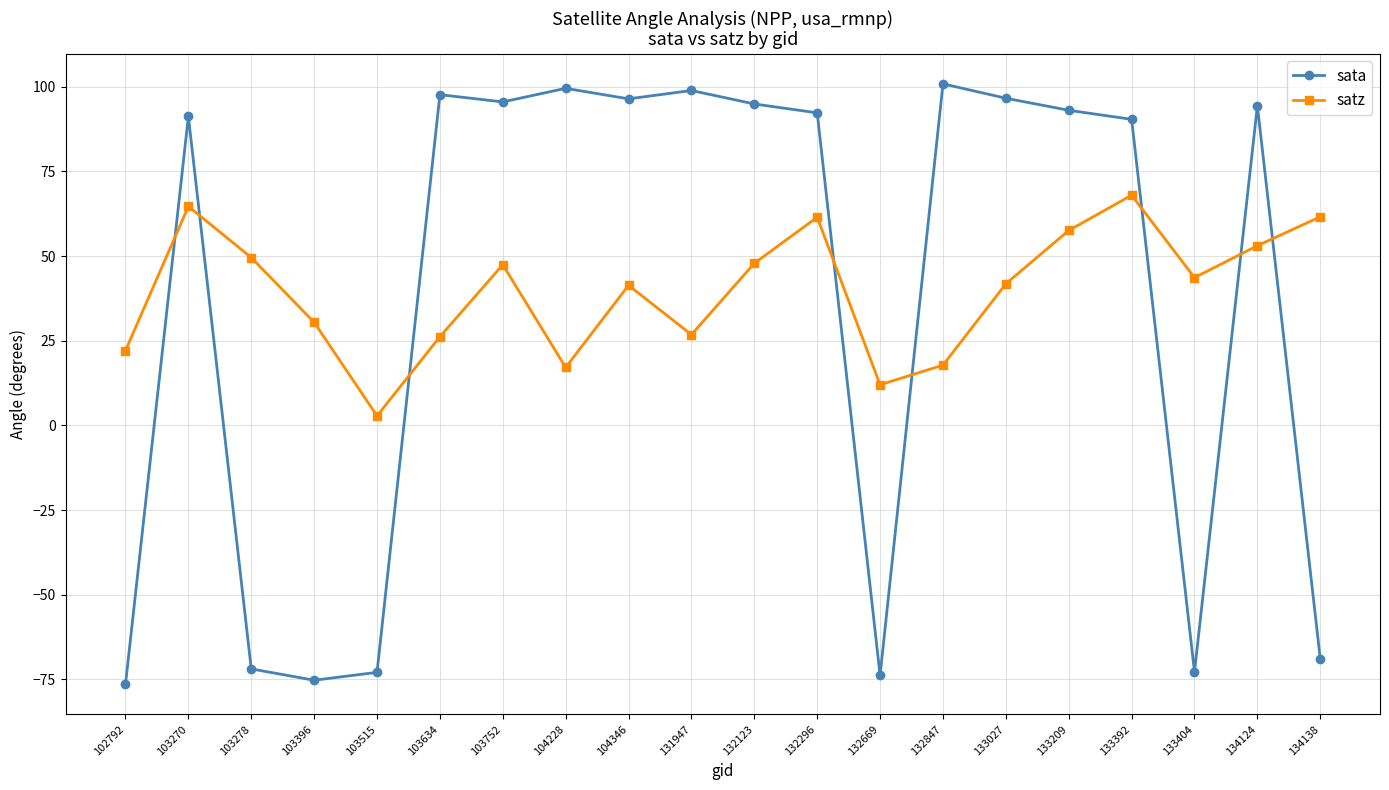

How many lines are shown in the chart?

2